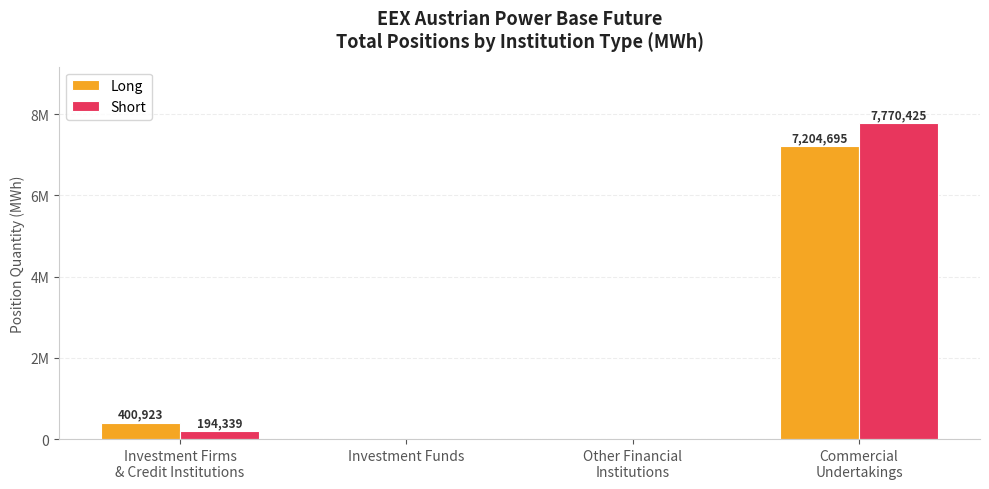

Count the number of data series in this chart.

2